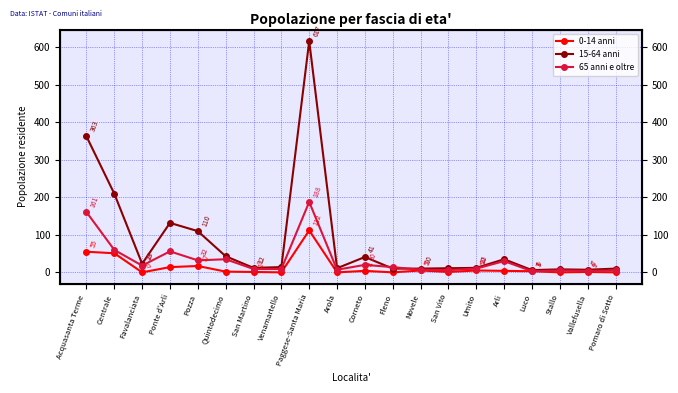

What is the label of the 18th point from the right?

Favalanciata